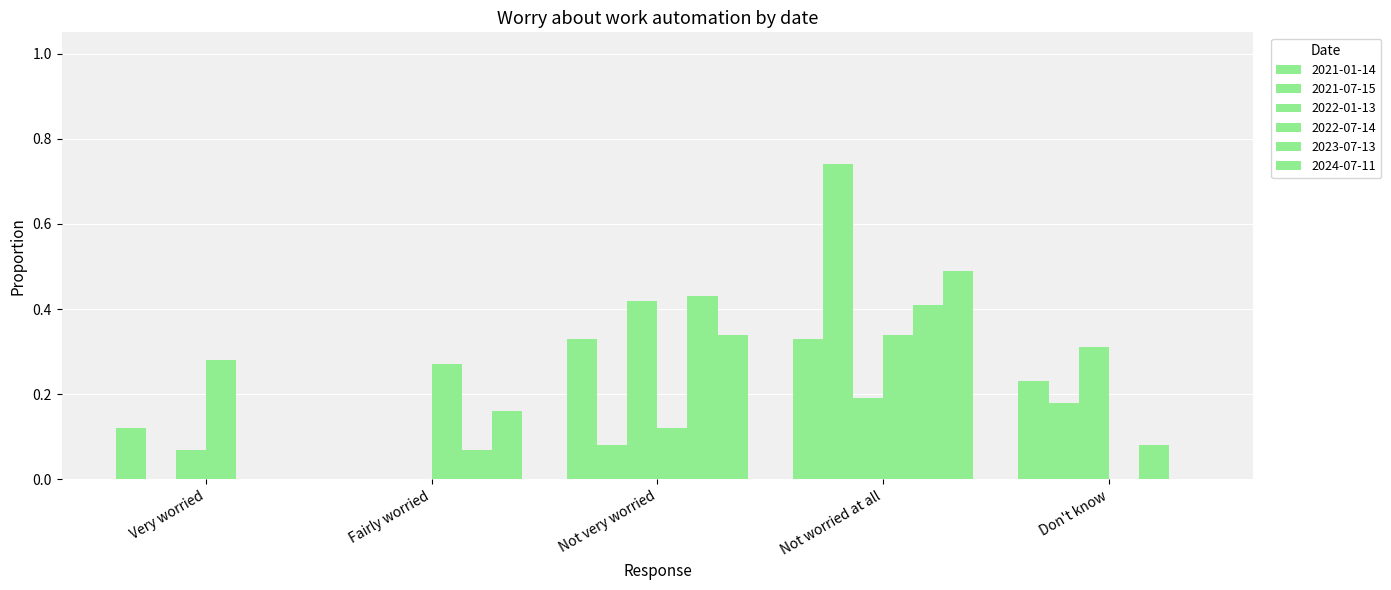

What is the value of the 2023-07-13 bar at the 2nd from the left?

0.1